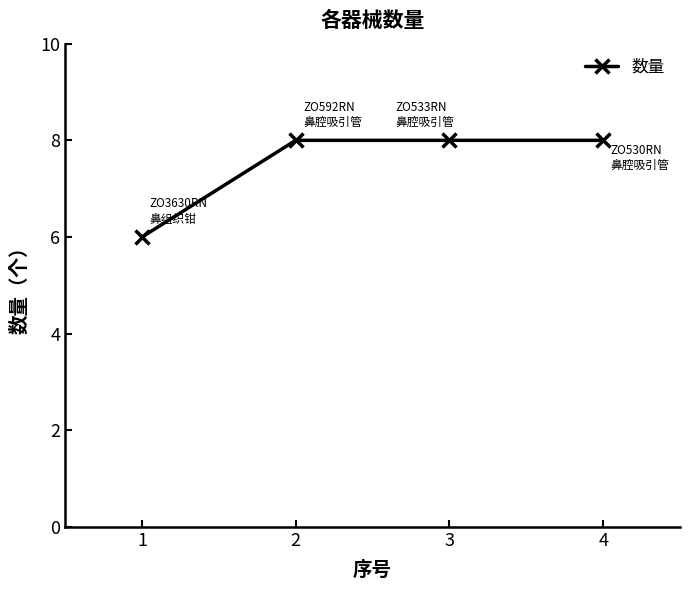

Read the value at 1.

6